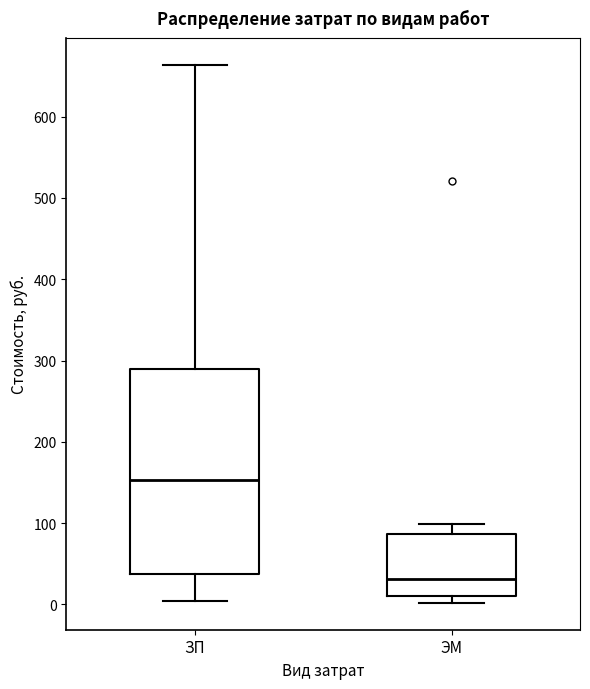

Comparing the boxes themselves (not the whiskers), which one is the tallest?

ЗП